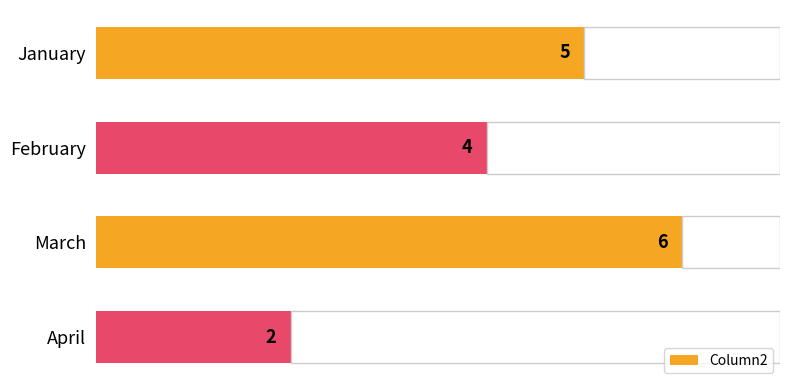

How many values are between 4 and 6?

3